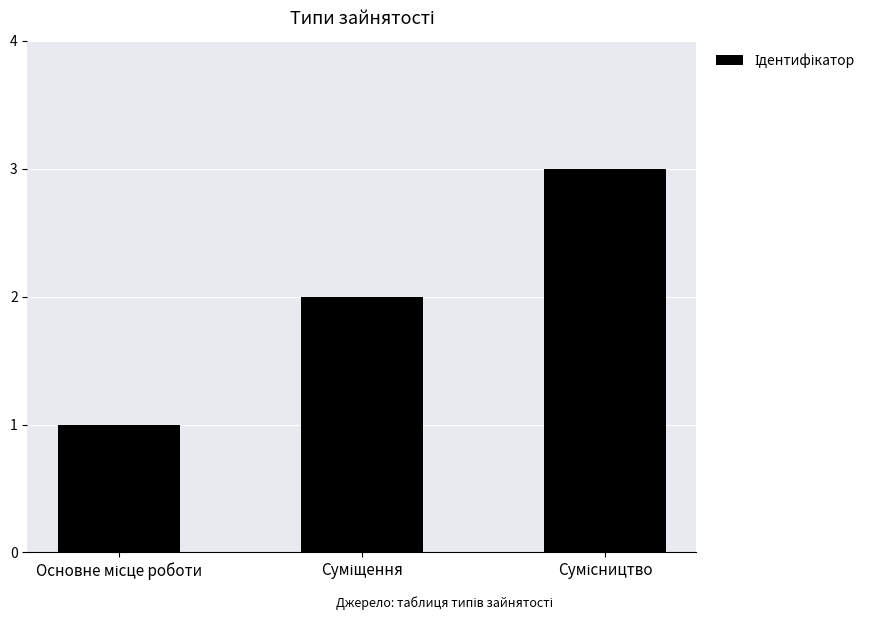

What is the smallest value displayed?

1